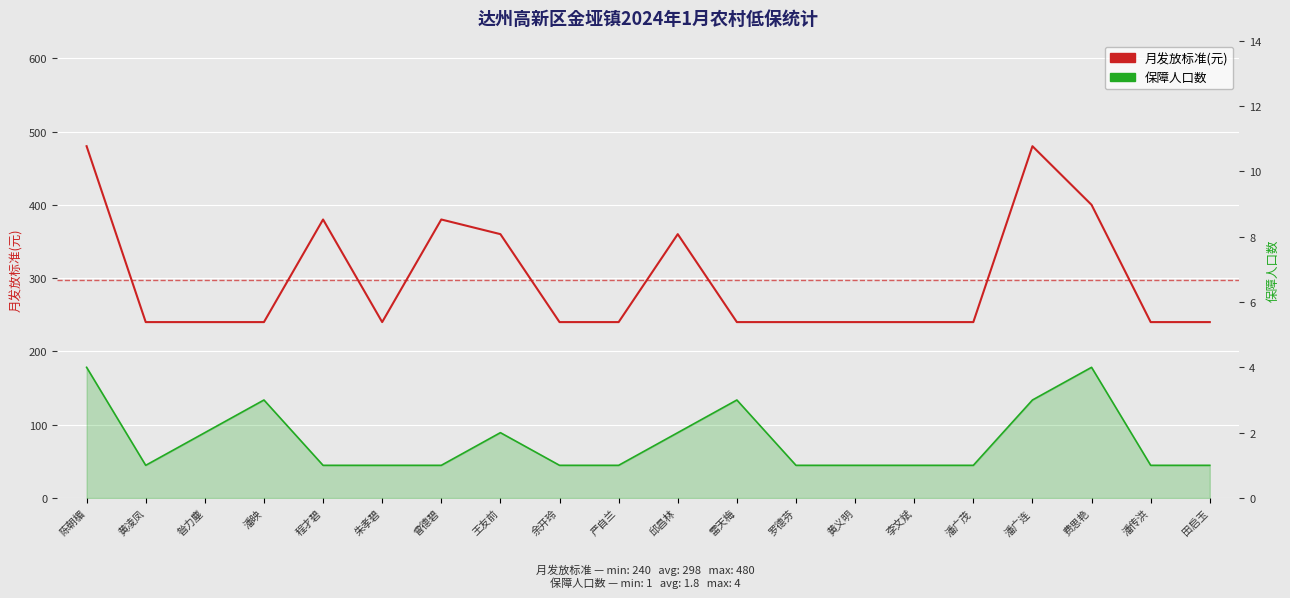

What is the spread (max minus min) of values at 王友前?

358